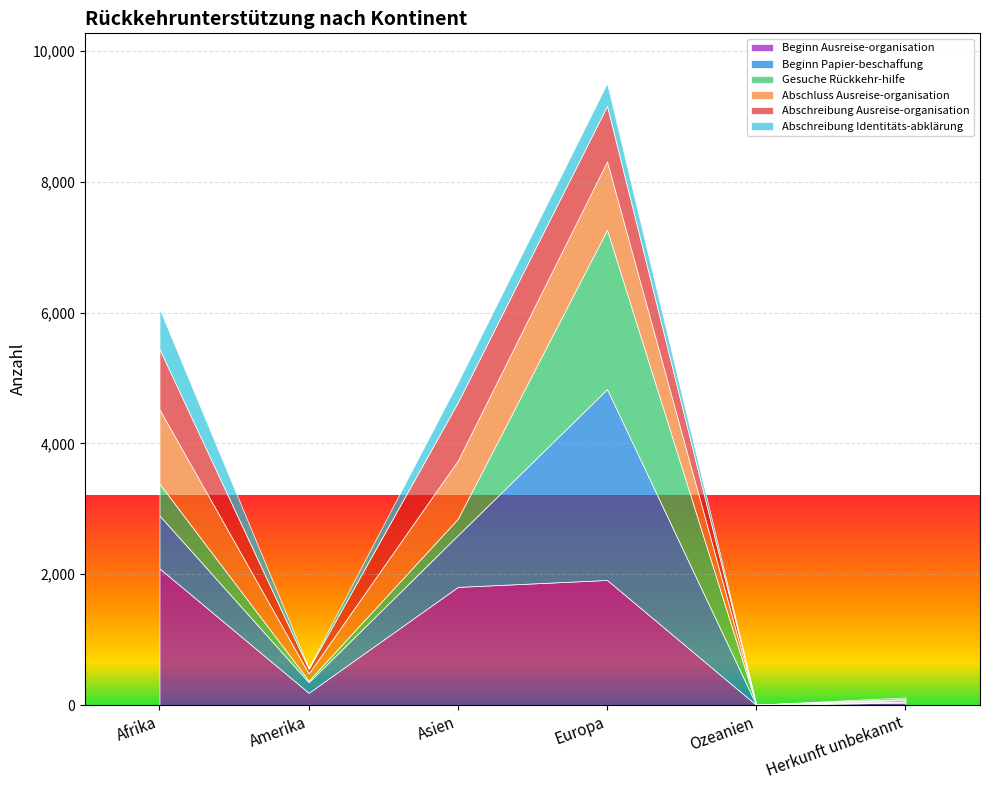

After their last crossing, which series has the higher values: Beginn Papier-beschaffung or Abschreibung Identitäts-abklärung?

Abschreibung Identitäts-abklärung